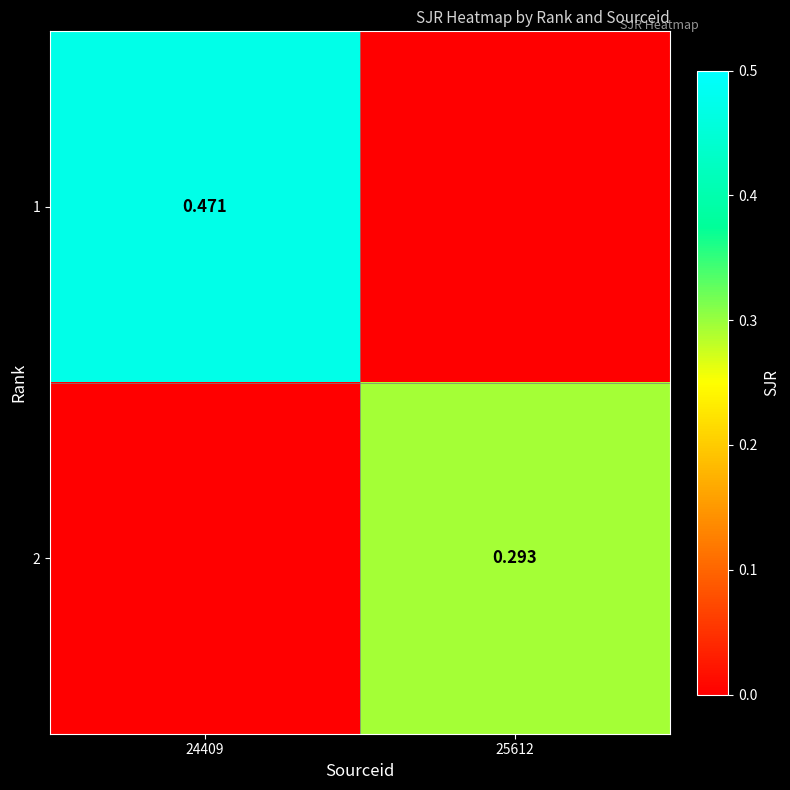

Which series has the largest range (max minus min)?

1